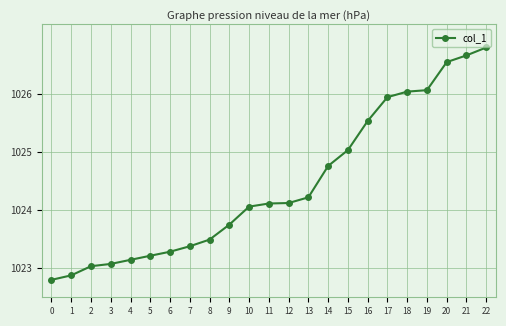

What value does the data have at 18?

1026.0